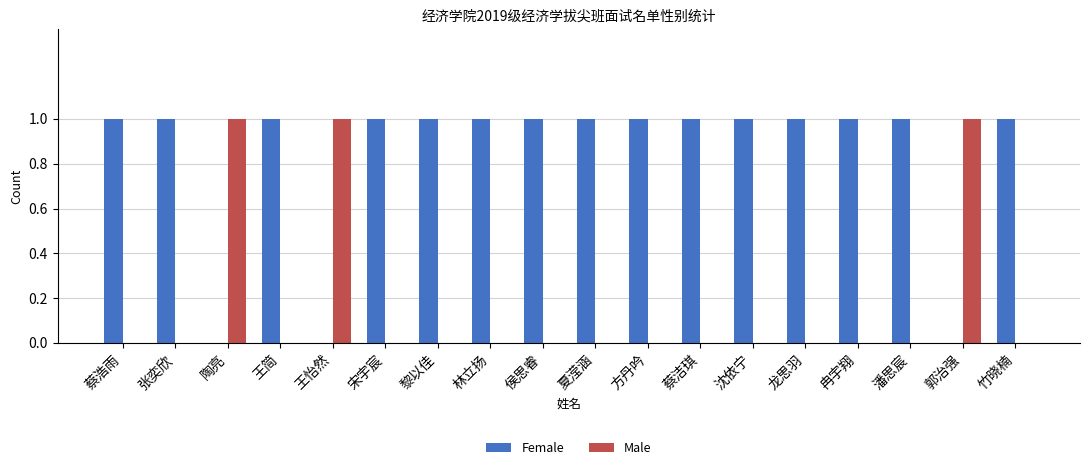

What is the sum of all Female values?

15